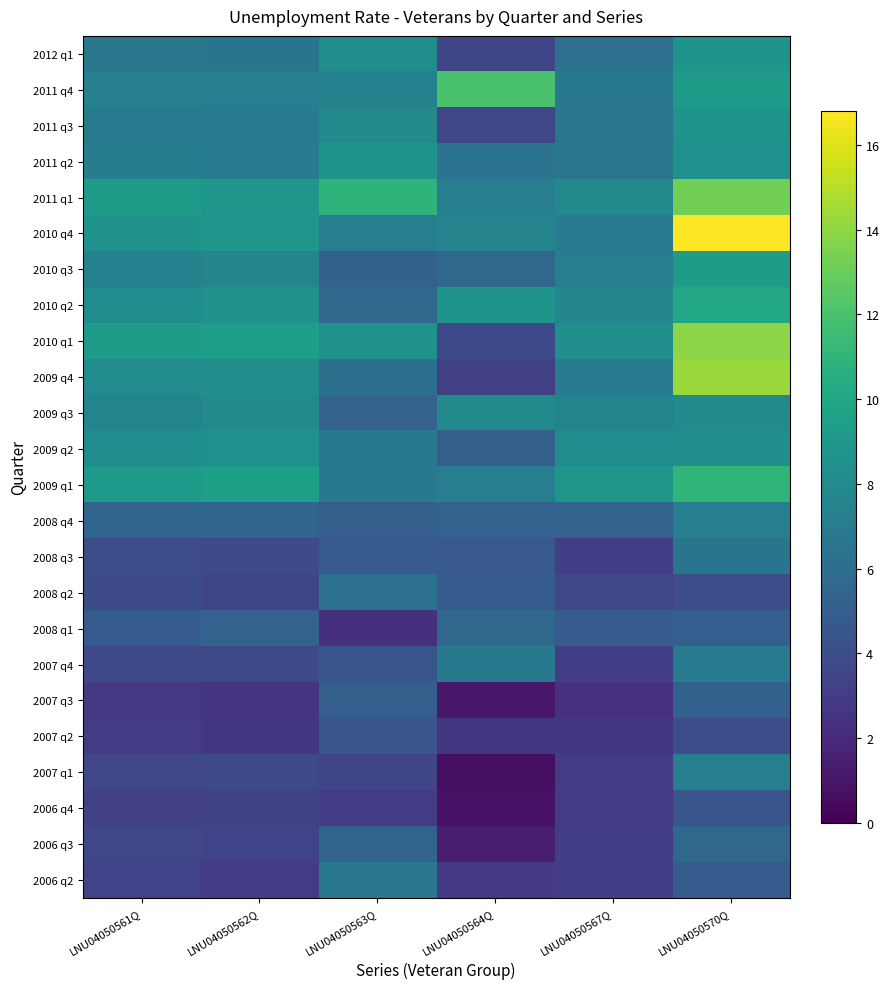

At which category does the chart reach its peak across all series?

LNU04050570Q